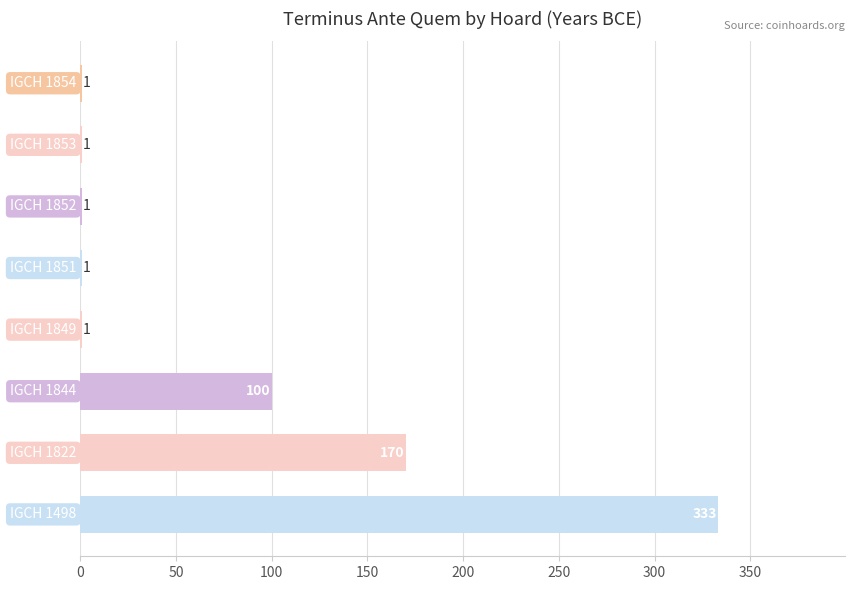

What is the sum of all values?

608